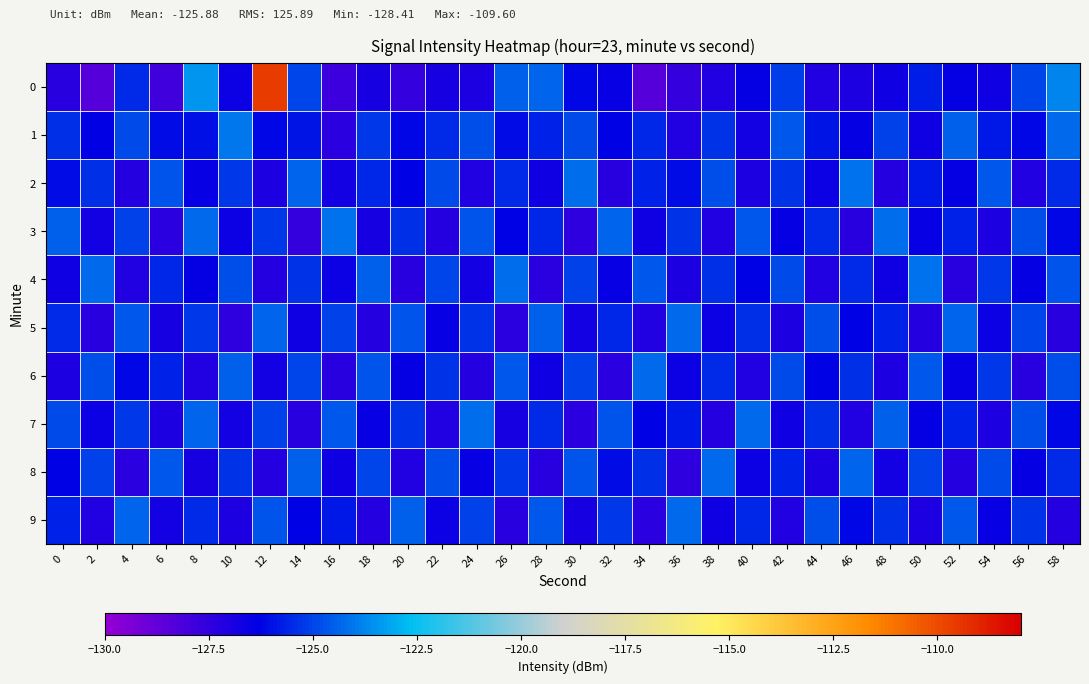

List the series in order of their peak value, highest first.

0, 1, 2, 3, 4, 7, 5, 6, 8, 9